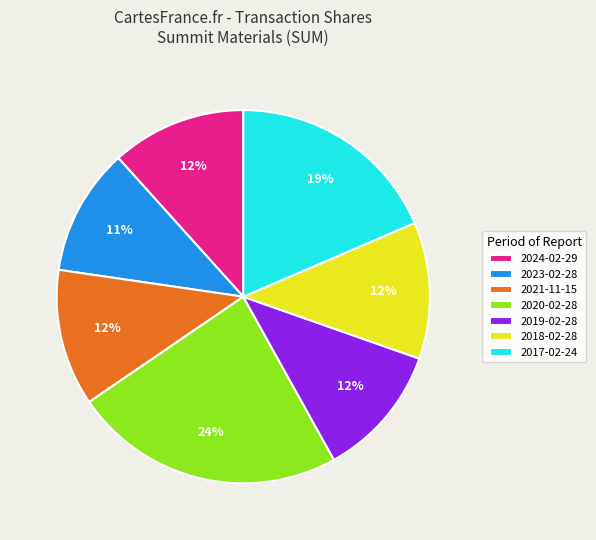

Which category has the biggest portion of the pie?

2020-02-28